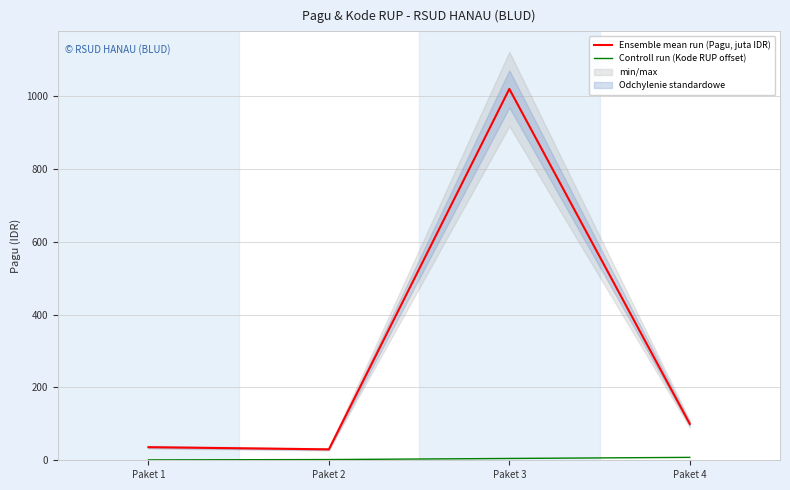

Between Paket 1 and Paket 2, which is larger?

Paket 1